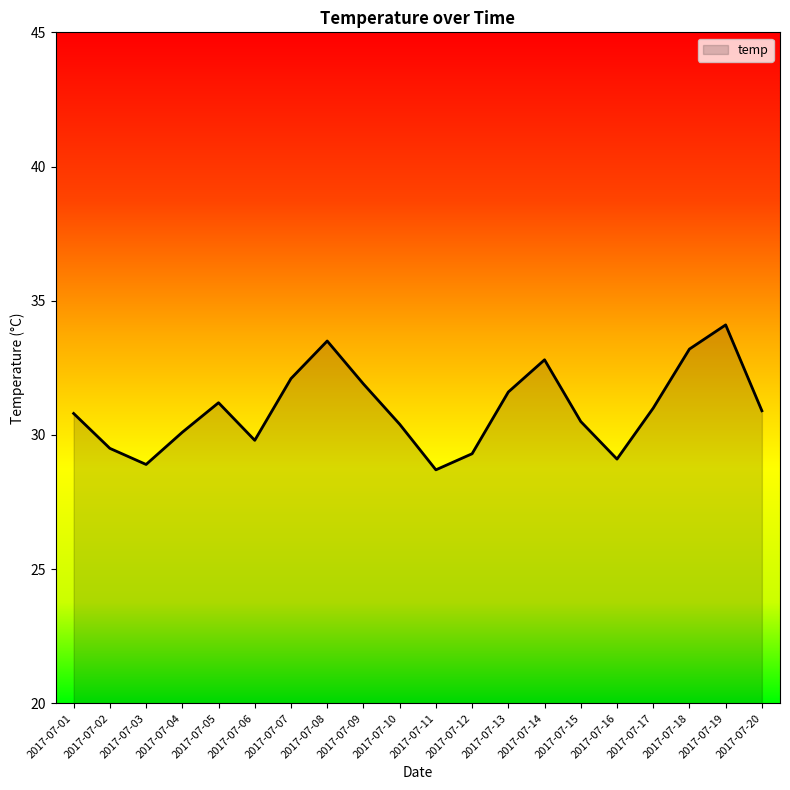

How many lines are shown in the chart?

1